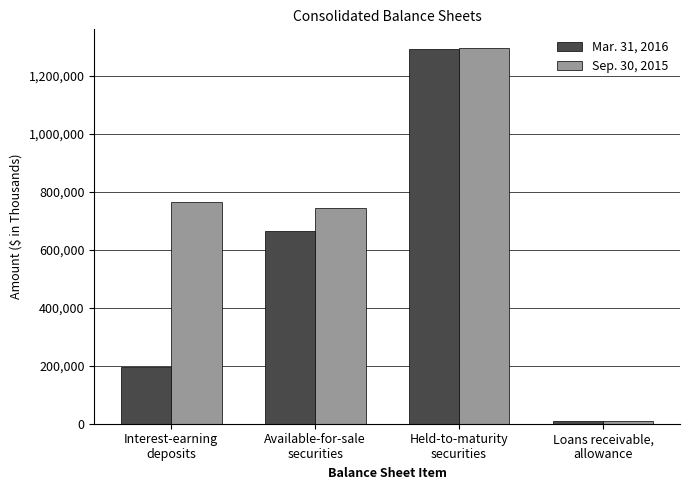

List the labels in order of Mar. 31, 2016 value, largest first.

Held-to-maturity
securities, Available-for-sale
securities, Interest-earning
deposits, Loans receivable,
allowance